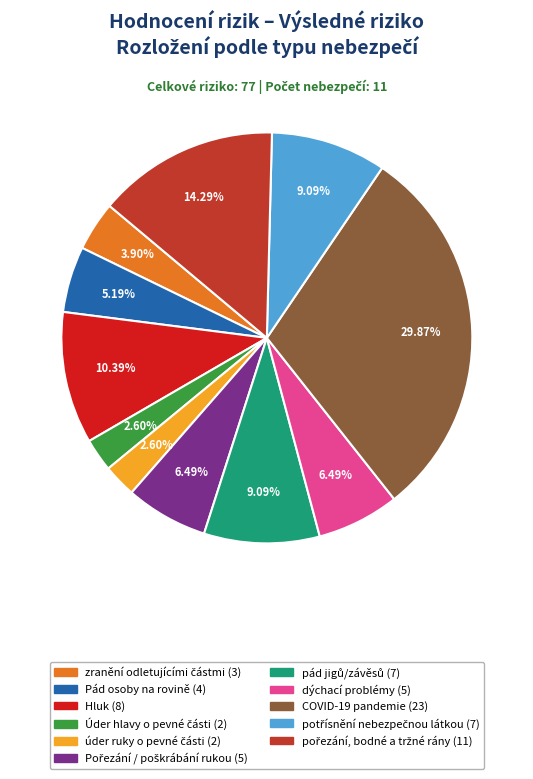

Does dýchací problémy represent more than half of the total?

No